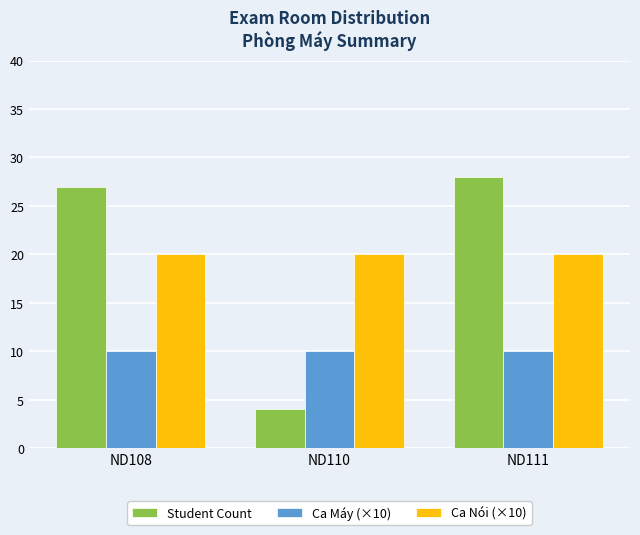

Reading left to right, list all the values displayed in this chart.

Student Count: 27	4	28
Ca Máy (×10): 10	10	10
Ca Nói (×10): 20	20	20